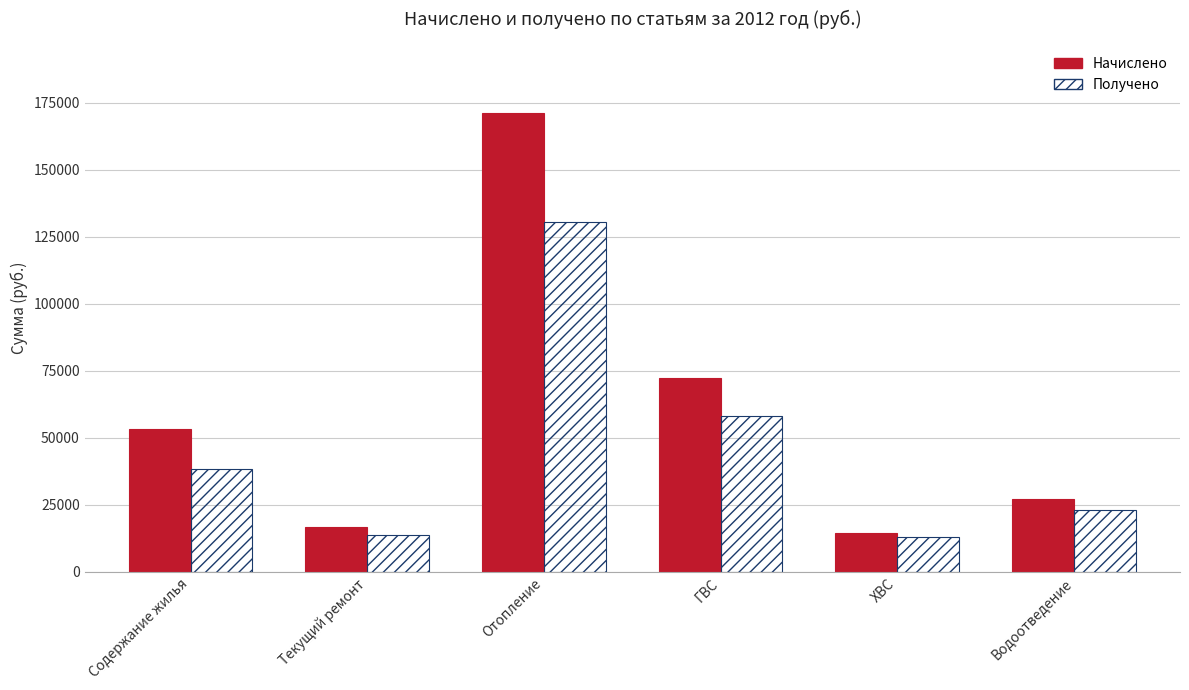

What is the sum of the Получено values at ГВС and Водоотведение?

81372.6